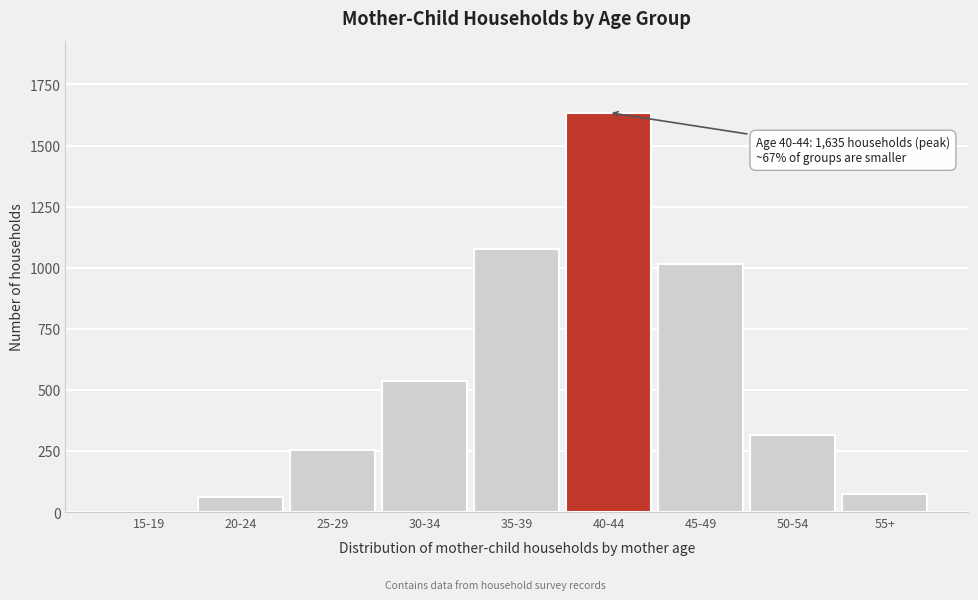

Reading right to left, extract all data points from this chart.

55+=72	50-54=314	45-49=1016	40-44=1635	35-39=1076	30-34=535	25-29=254	20-24=62	15-19=2